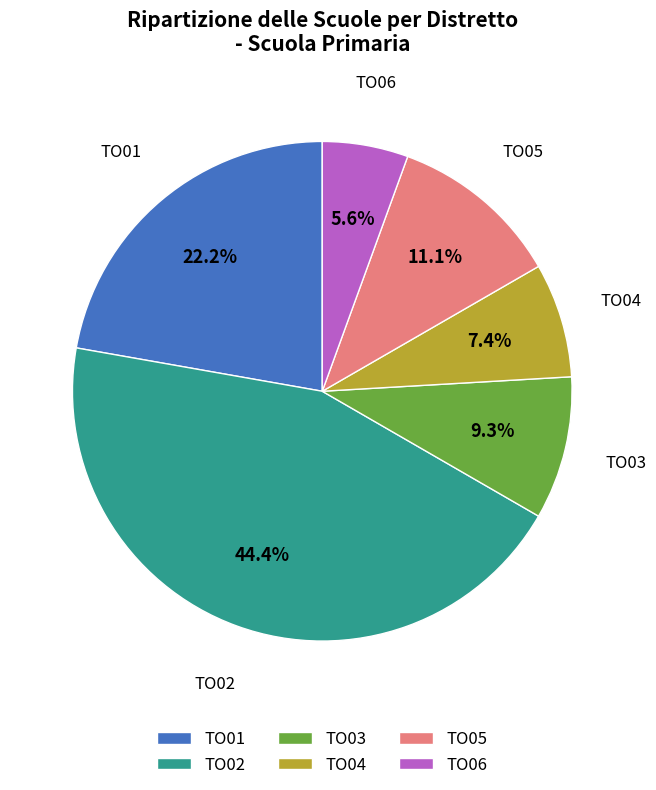

What percentage is the TO04 slice, to the nearest percent?

7%